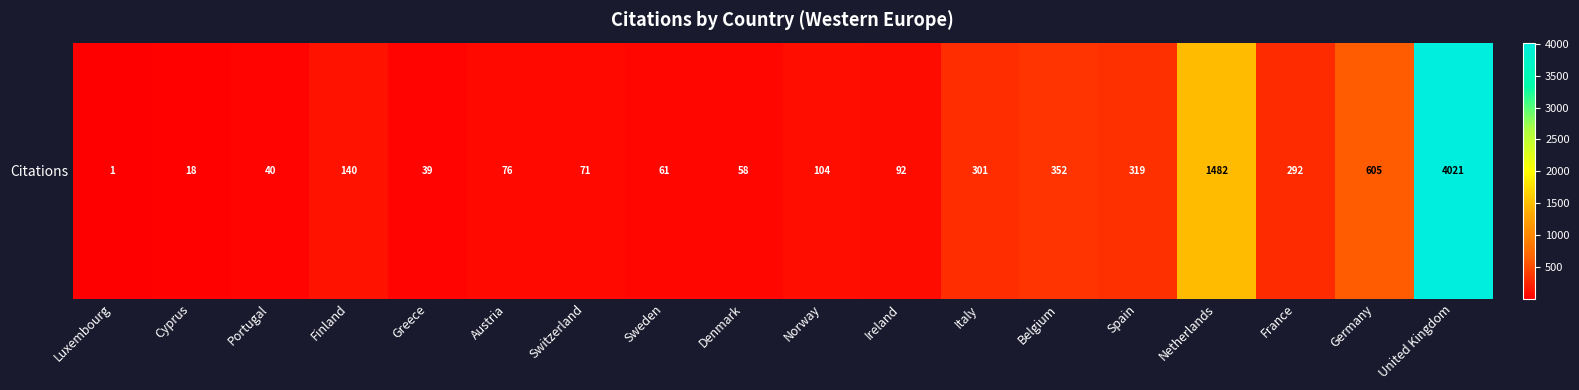

The value at Austria is 76. True or false?

True